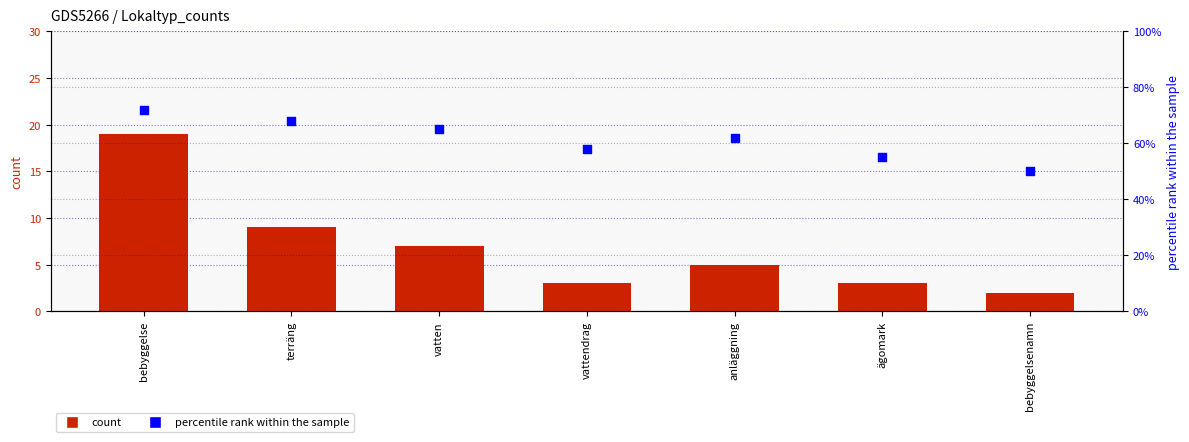

What is the total value across all series at bebyggelse?

91